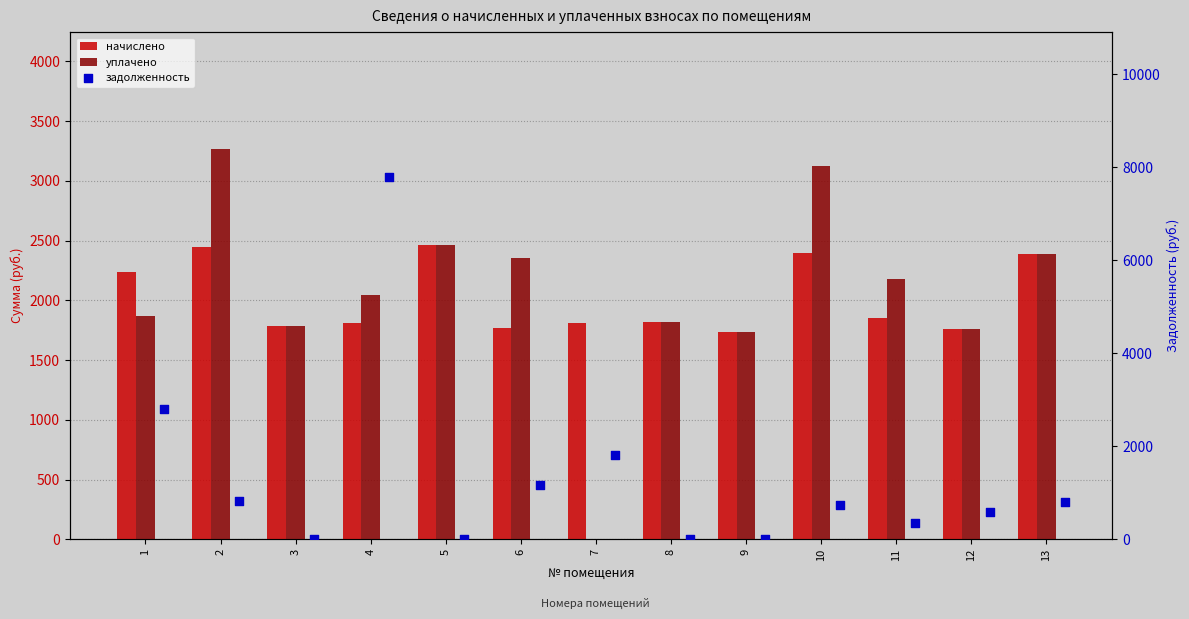

Is the value of начислено at 5 greater than the value of задолженность at 12?

Yes